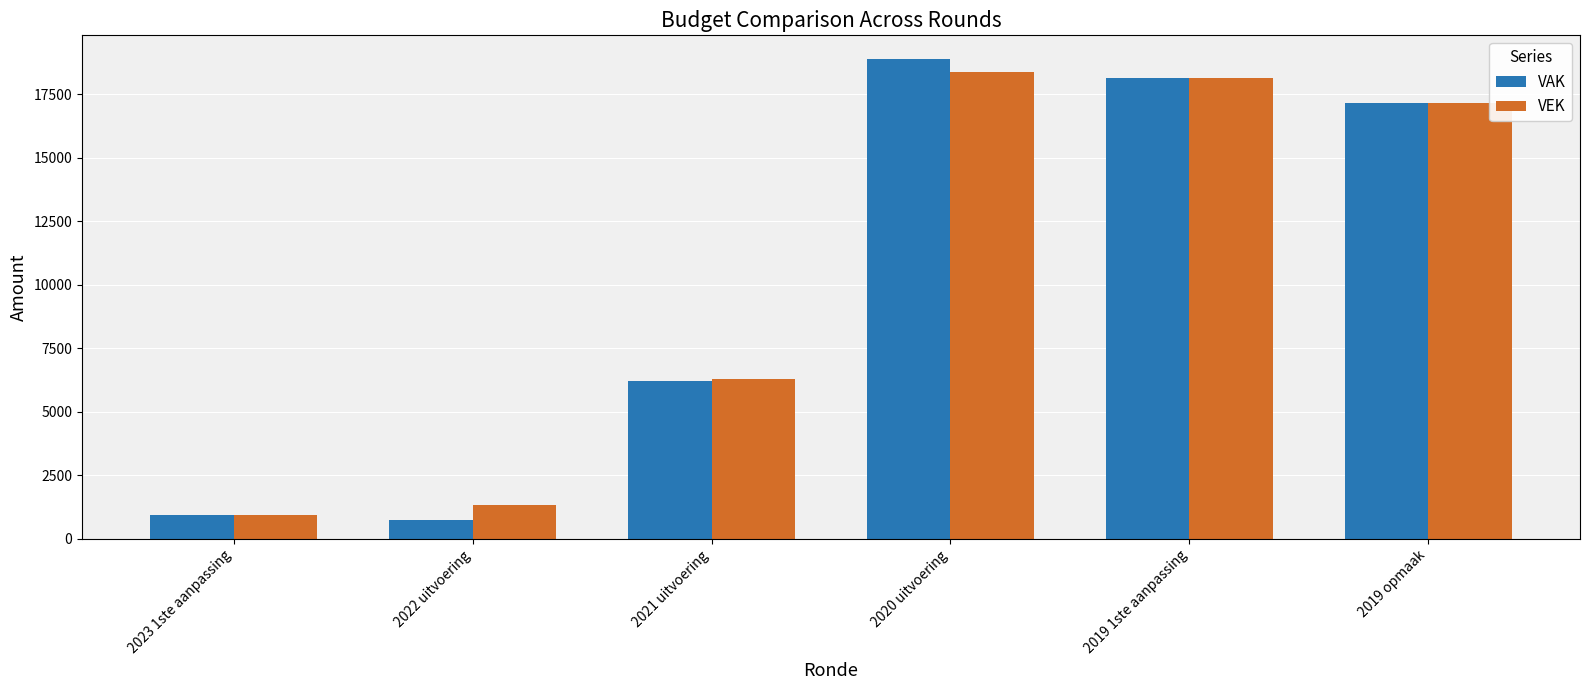

True or false: VEK has a value of 947 at 2023 1ste aanpassing.

True